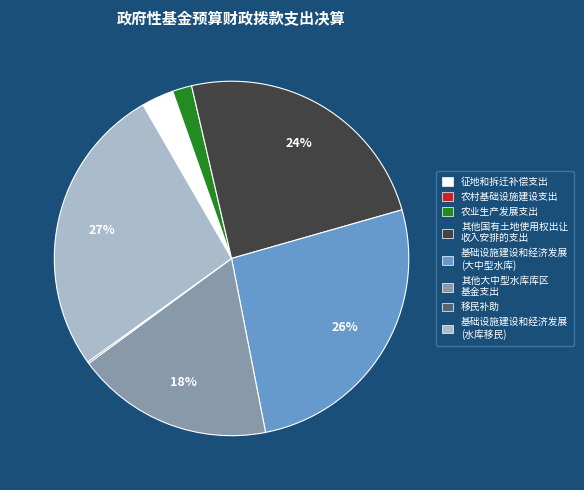

To the nearest percent, what is the difference between the largest and smallest slice percentages?

27%